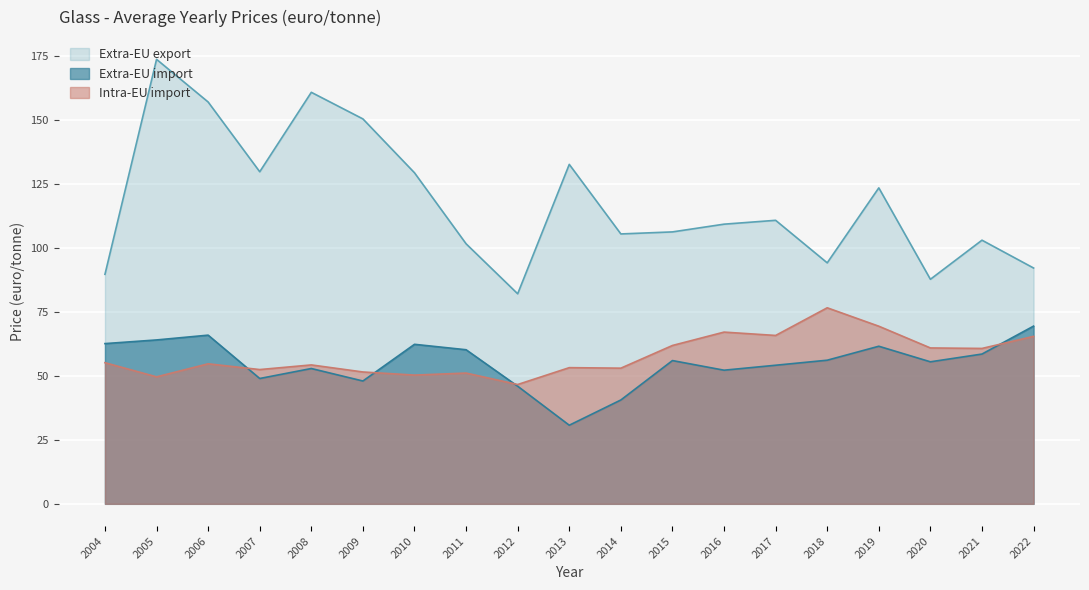

At how many categories does at least one series exceed 121?

8